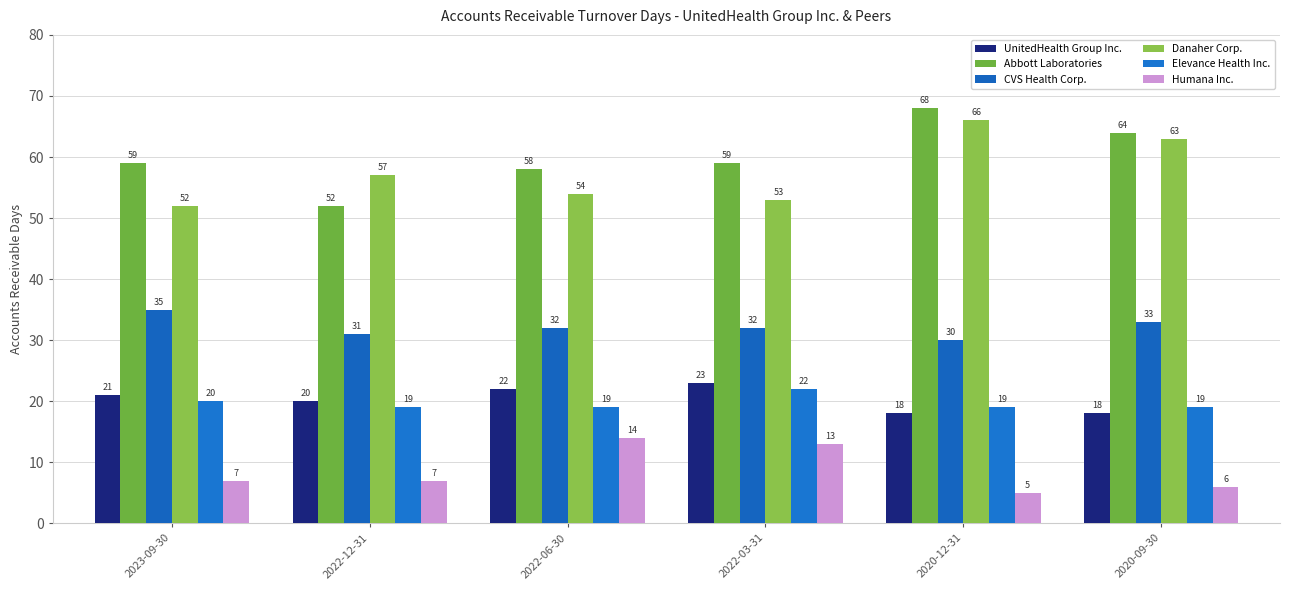

Which category has the highest value in the Abbott Laboratories series?

2020-12-31